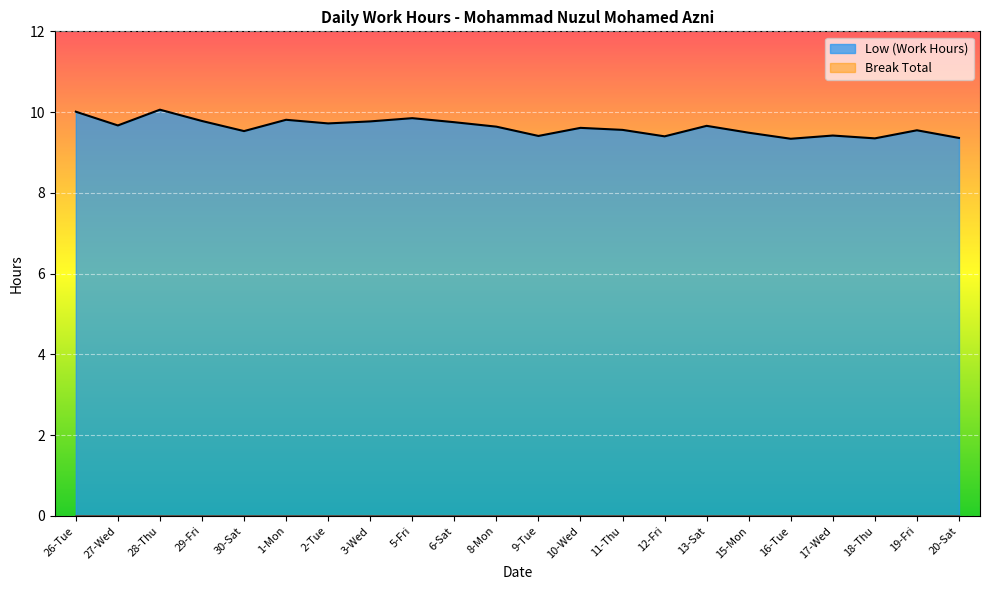

What is the label of the 8th point from the right?

12-Fri